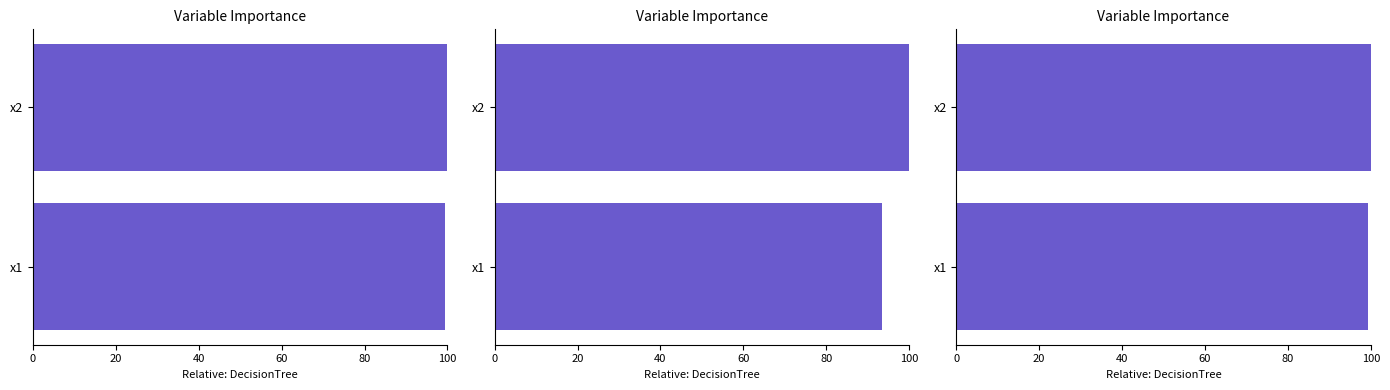

How many values are between 99 and 100?

2